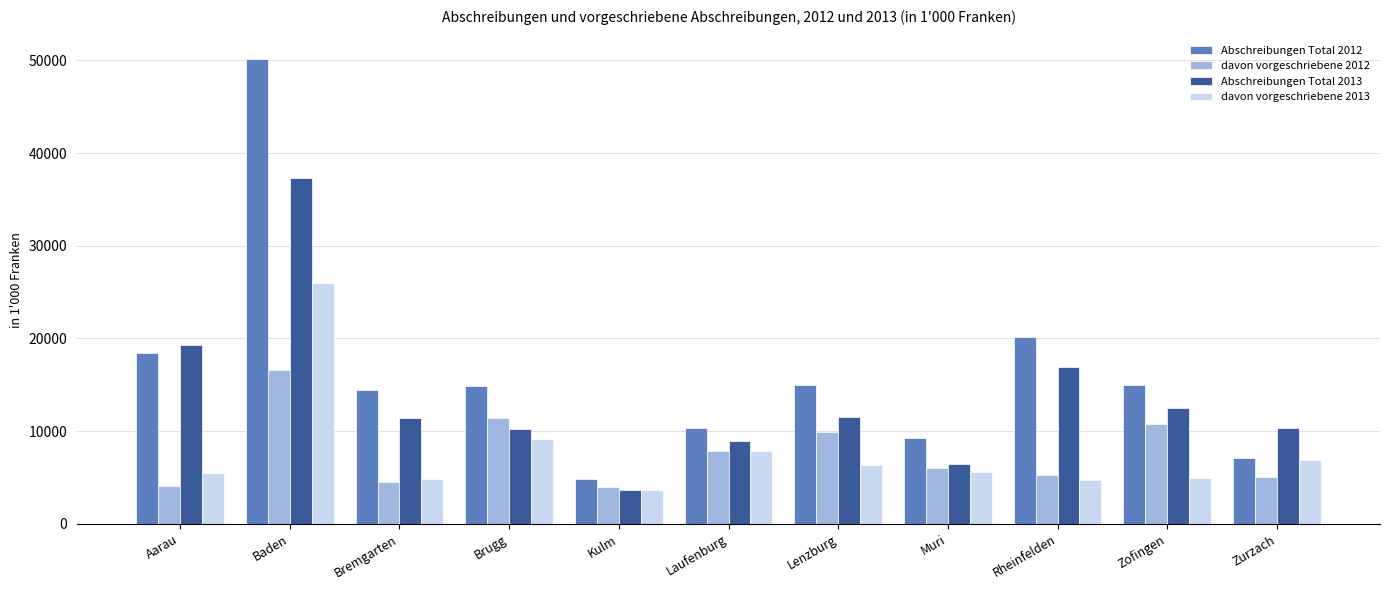

True or false: Abschreibungen Total 2013 has a value of 16925.5 at Rheinfelden.

True